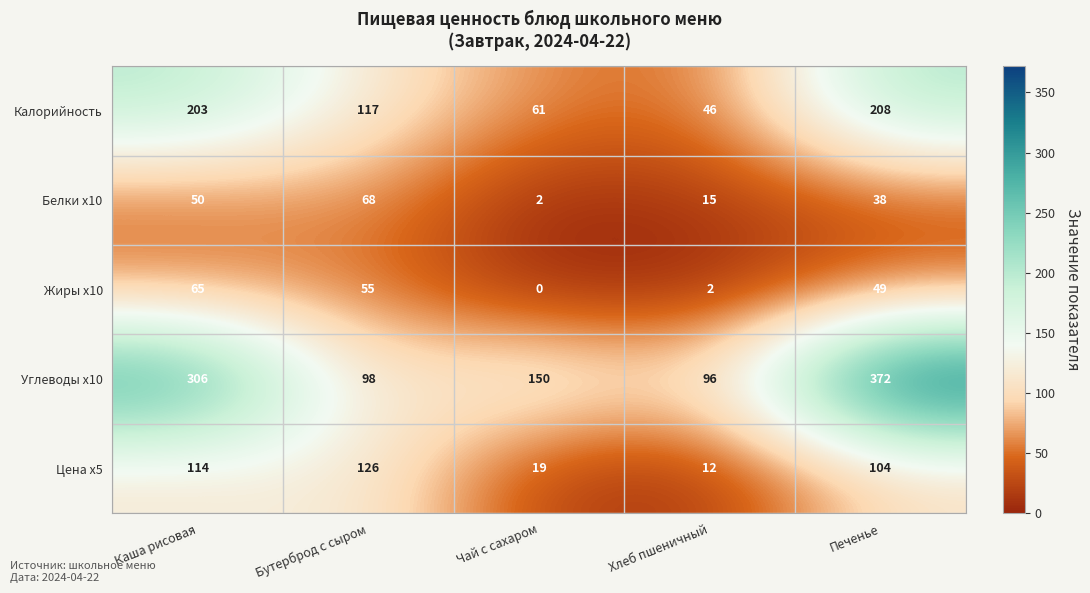

Between Хлеб пшеничный and Печенье, which series saw the biggest shift?

Углеводы x10